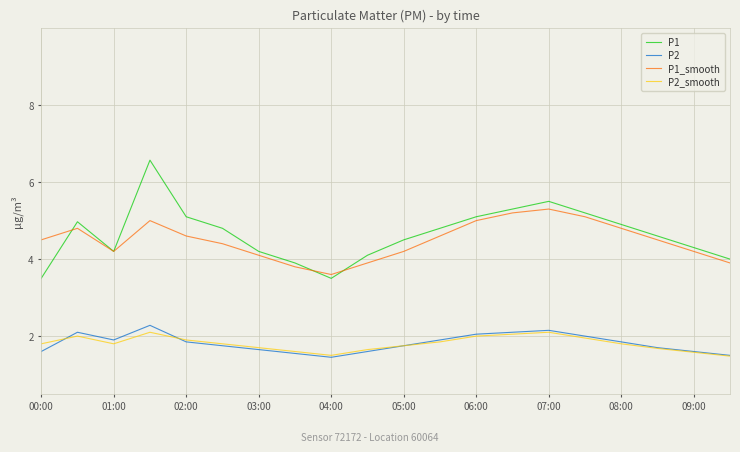

Which series has the widest spread of values?

P1